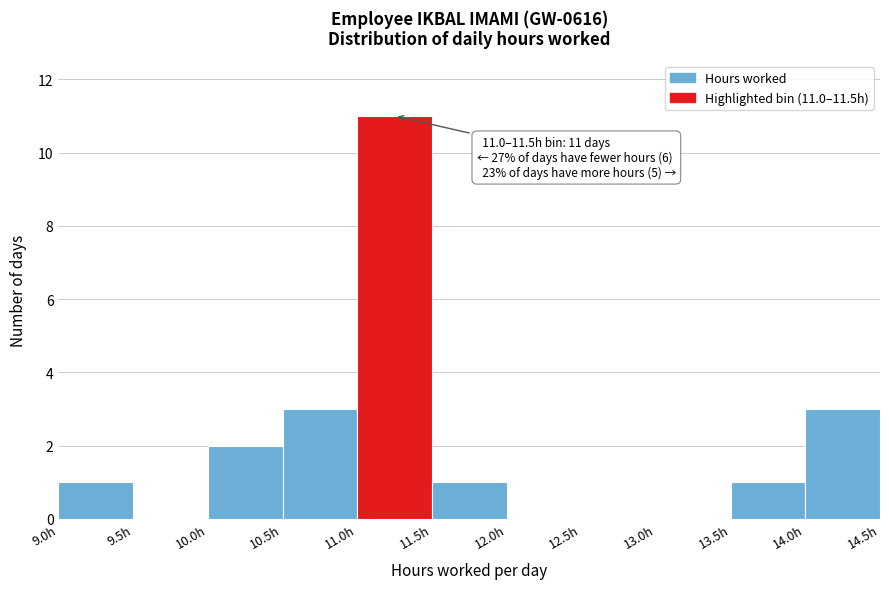

Which range on the x-axis has the tallest bar?

11.0 to 11.5